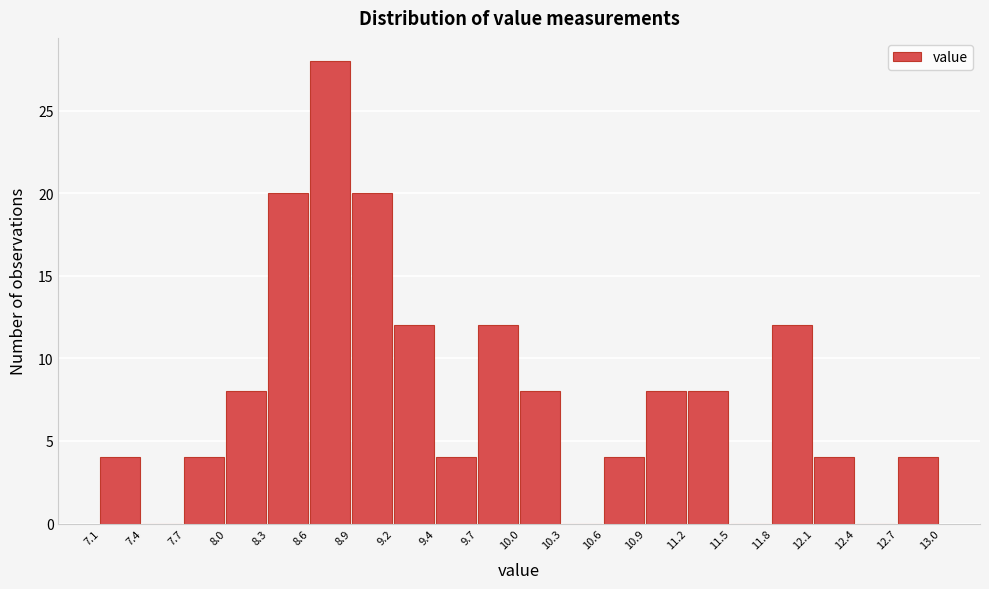

Over which range of the x-axis is the bar tallest?

8.6 to 8.9